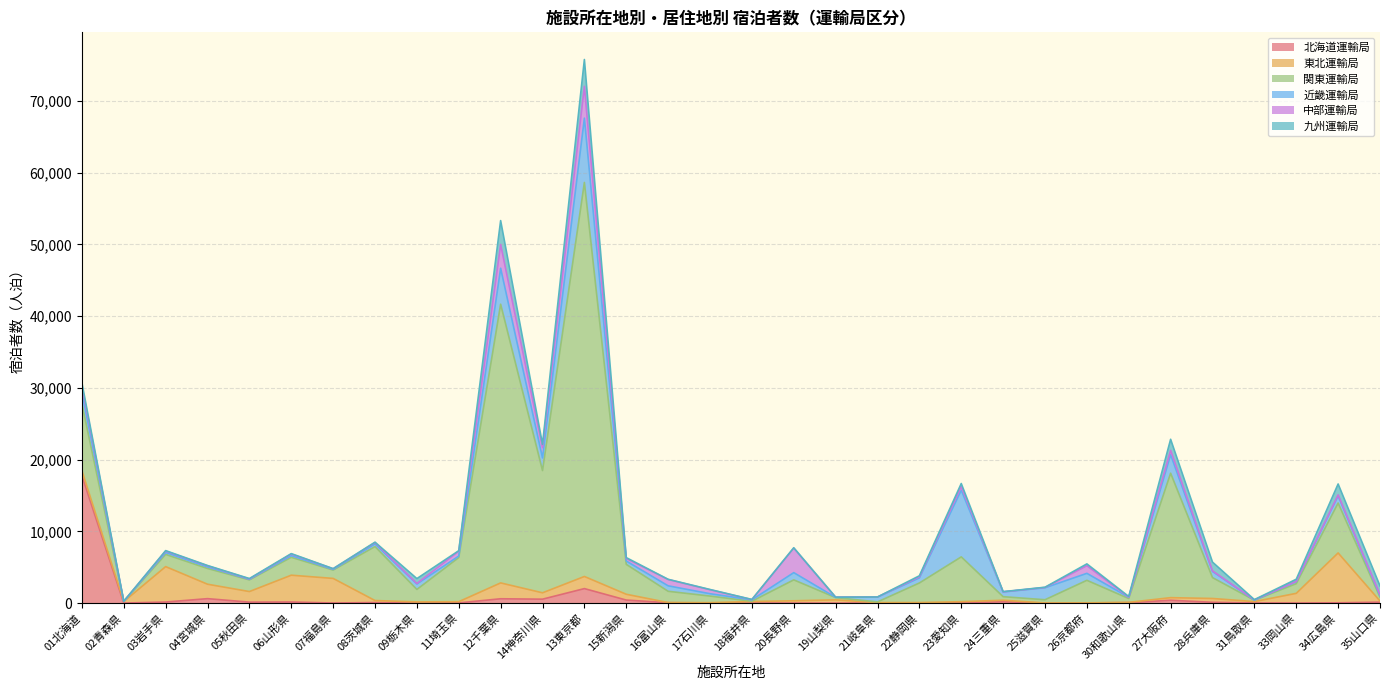

Which has a higher value, 16富山県 or 01北海道?

01北海道